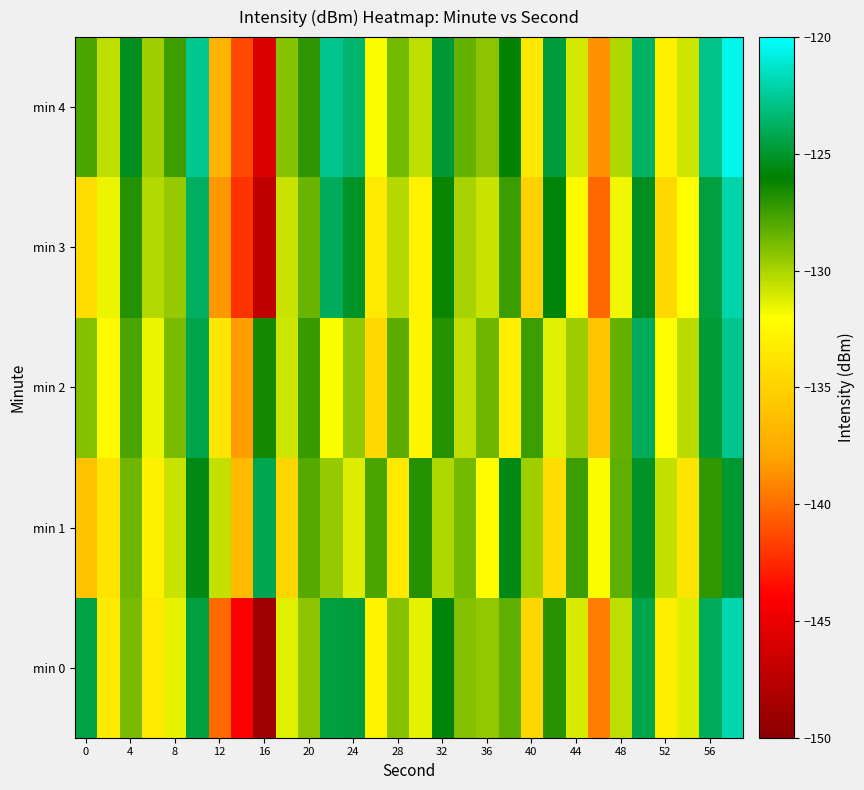

Reading left to right, extract all data points from this chart.

min 0: -124.3	-133.3	-128.8	-133.5	-131.4	-124.5	-140.1	-144.2	-149.0	-131.3	-129.4	-124.5	-124.7	-132.8	-129.2	-131.4	-125.8	-129.1	-129.4	-128.2	-134.7	-126.9	-131.1	-139.4	-130.5	-124.2	-133.2	-131.2	-123.9	-122.0
min 1: -136.0	-133.7	-128.6	-133.0	-130.7	-125.6	-130.6	-136.6	-124.1	-134.7	-128.0	-129.5	-131.2	-127.8	-133.4	-126.9	-130.1	-128.7	-132.3	-125.6	-129.8	-134.2	-127.5	-131.9	-128.3	-125.1	-130.6	-133.8	-127.2	-124.9
min 2: -129.1	-132.4	-127.8	-131.5	-128.9	-124.3	-133.7	-138.2	-126.5	-130.8	-127.3	-131.9	-129.4	-134.6	-128.1	-132.7	-126.8	-130.5	-128.6	-133.1	-127.4	-131.3	-129.7	-135.8	-128.4	-123.9	-132.1	-130.4	-124.7	-122.8
min 3: -134.2	-131.6	-126.9	-130.3	-129.5	-123.8	-138.4	-142.1	-147.2	-130.7	-128.5	-123.9	-125.1	-133.4	-130.2	-132.8	-126.3	-129.9	-130.7	-127.5	-135.1	-125.8	-132.4	-140.2	-131.7	-125.3	-134.6	-132.1	-124.5	-122.1
min 4: -127.8	-130.5	-125.3	-129.8	-127.4	-122.6	-136.9	-141.3	-145.8	-129.2	-127.1	-122.8	-123.4	-131.9	-128.7	-130.5	-124.9	-128.4	-129.3	-126.1	-133.5	-124.6	-130.9	-138.7	-130.1	-123.7	-132.9	-130.8	-122.9	-120.5